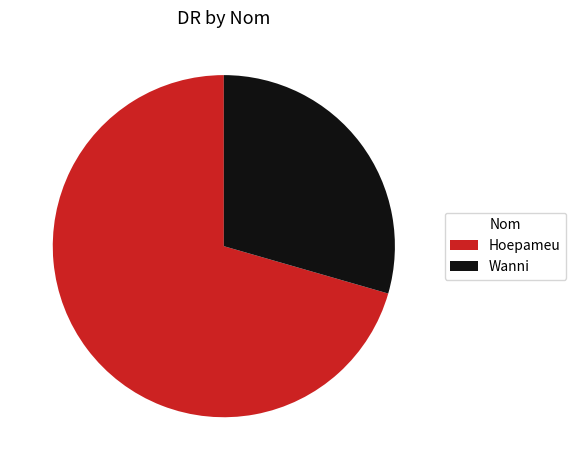

Is it true that Hoepameu is 59% of the pie?

False